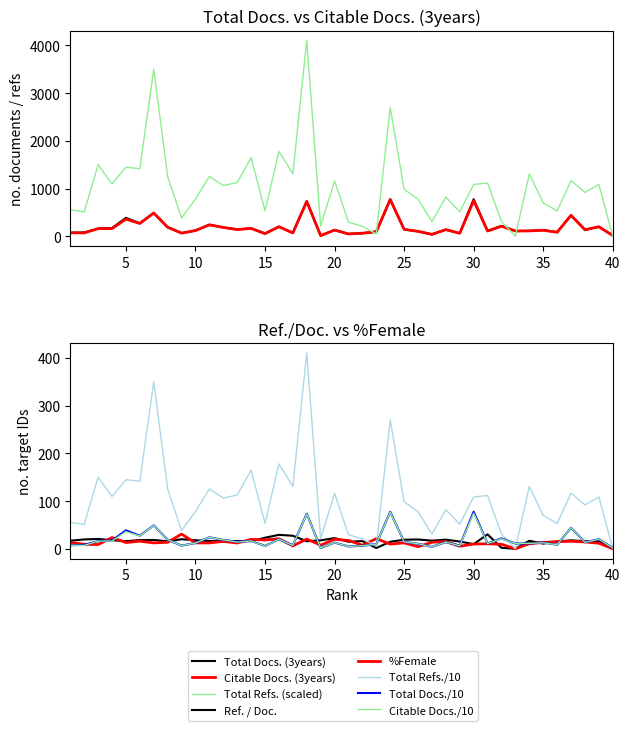

What is the sum of all %Female values?

521.9